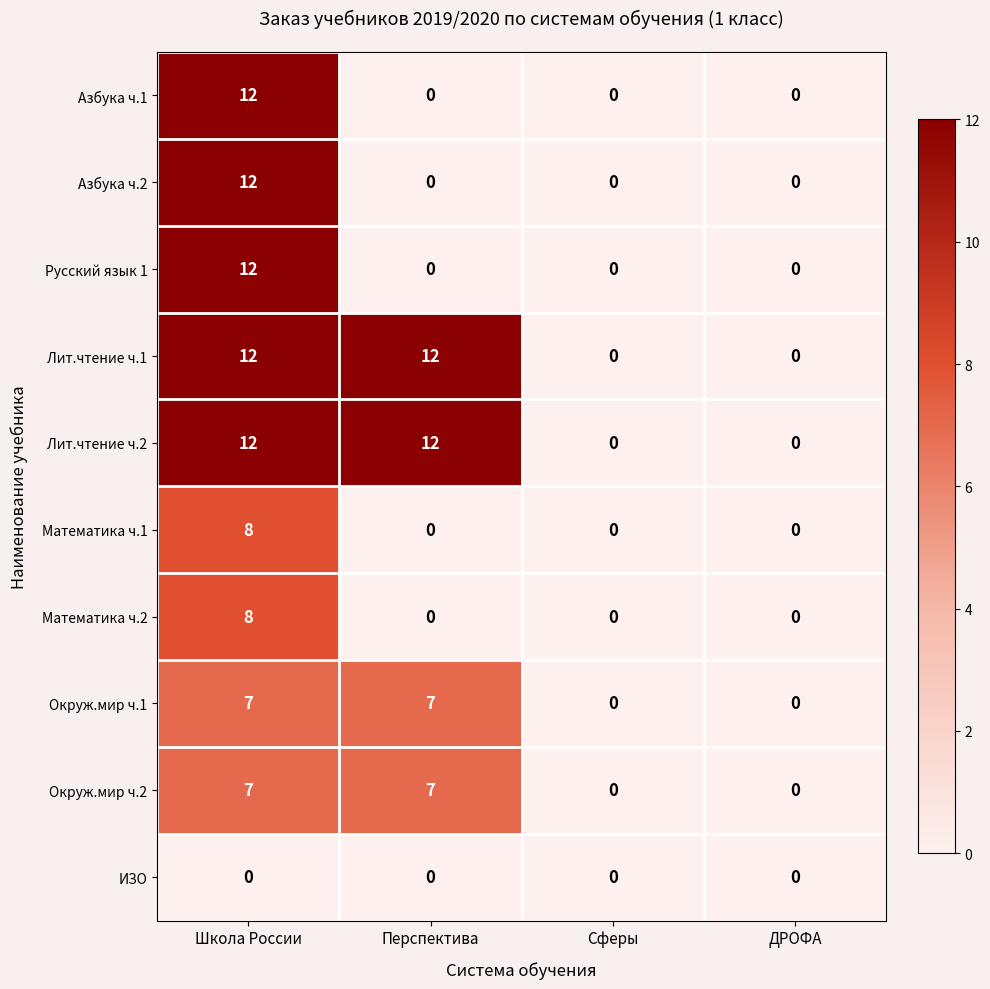

The value of Окруж.мир ч.1 at Сферы is 0. True or false?

True